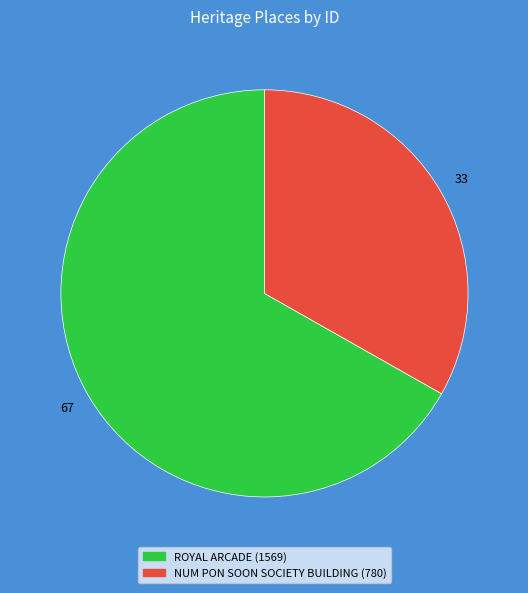

The NUM PON SOON SOCIETY BUILDING slice represents 44% of the pie. True or false?

False